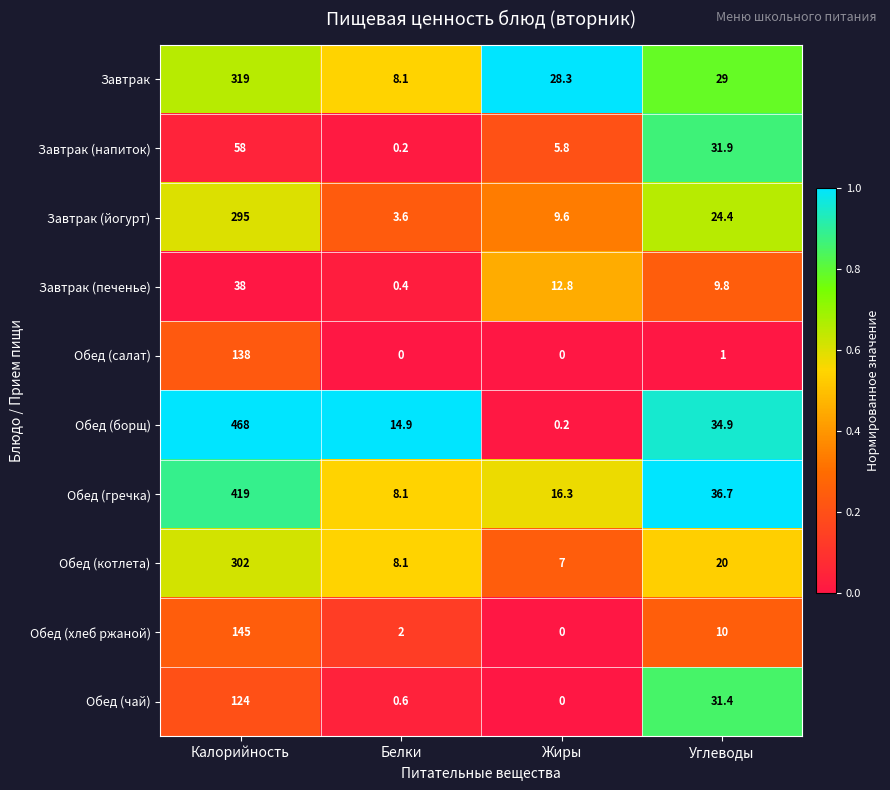

At which label does Обед (гречка) first exceed 36?

Калорийность